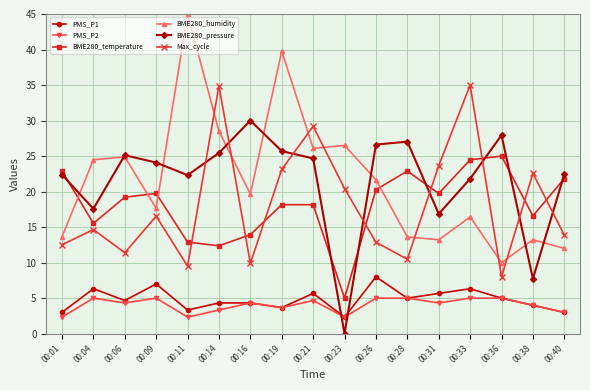

Is the value of PMS_P2 at 00:19 greater than the value of BME280_pressure at 00:09?

No